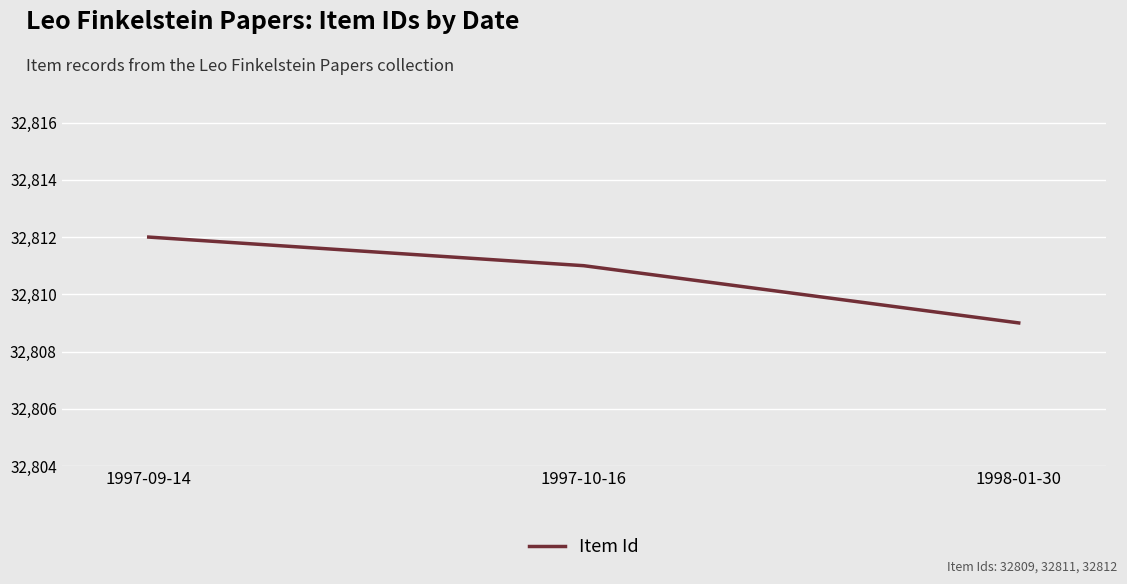

Which label corresponds to the smallest value in the chart?

1998-01-30